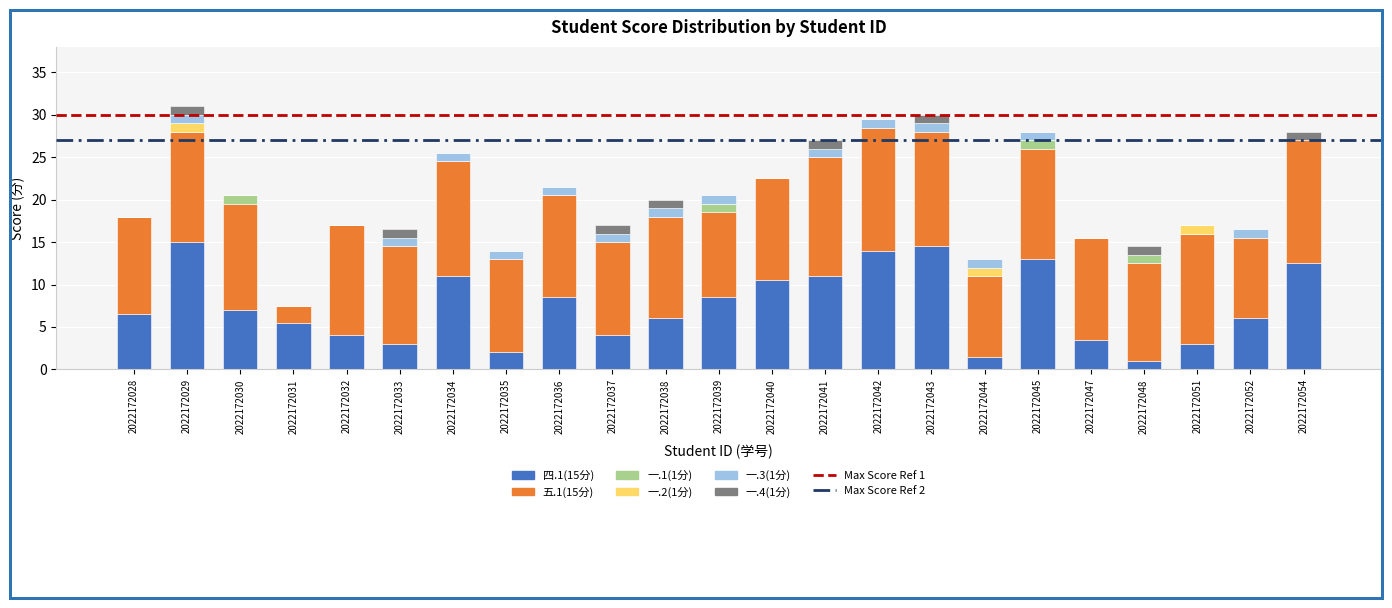

What is the difference between the 四.1(15分) values at 2022172030 and 2022172044?

5.5